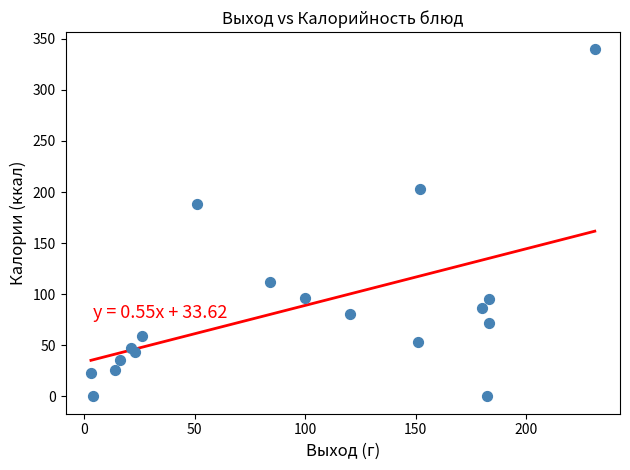

What Y value in the scatter plot is closest to 169?

188.3